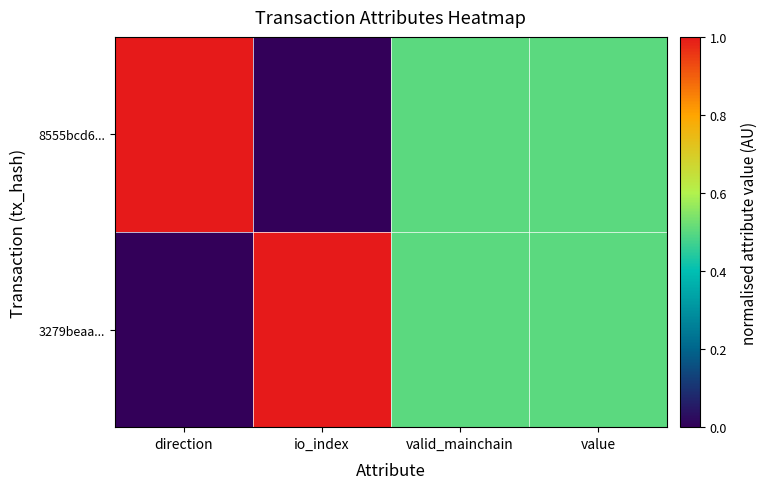

Reading left to right, extract all data points from this chart.

3279beaa...: direction=0.0	io_index=1.0	valid_mainchain=0.5	value=0.5
8555bcd6...: direction=1.0	io_index=0.0	valid_mainchain=0.5	value=0.5